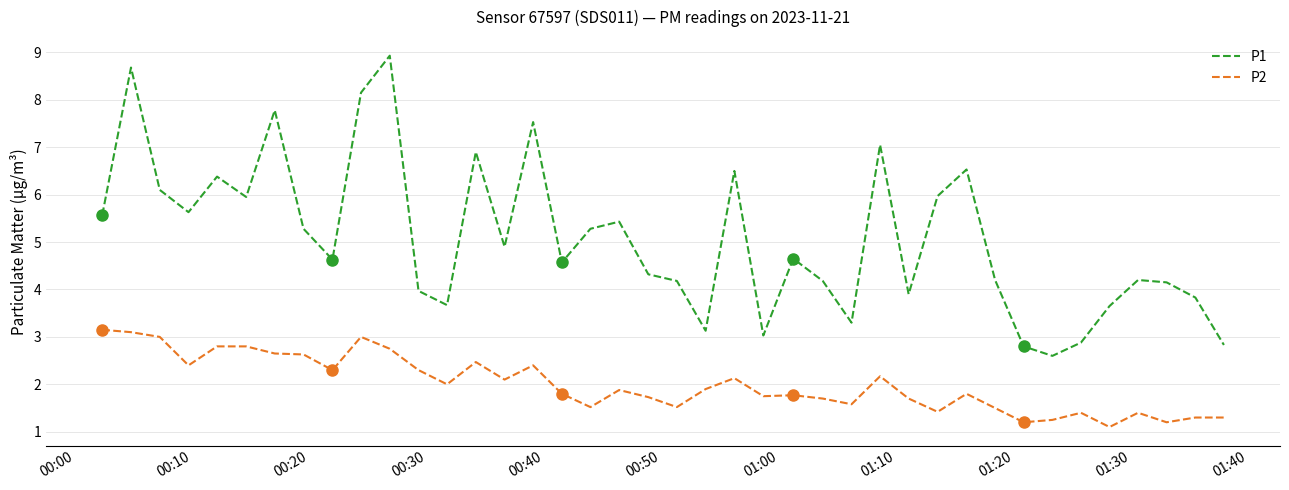

True or false: P2 and P1 cross at least once.

False